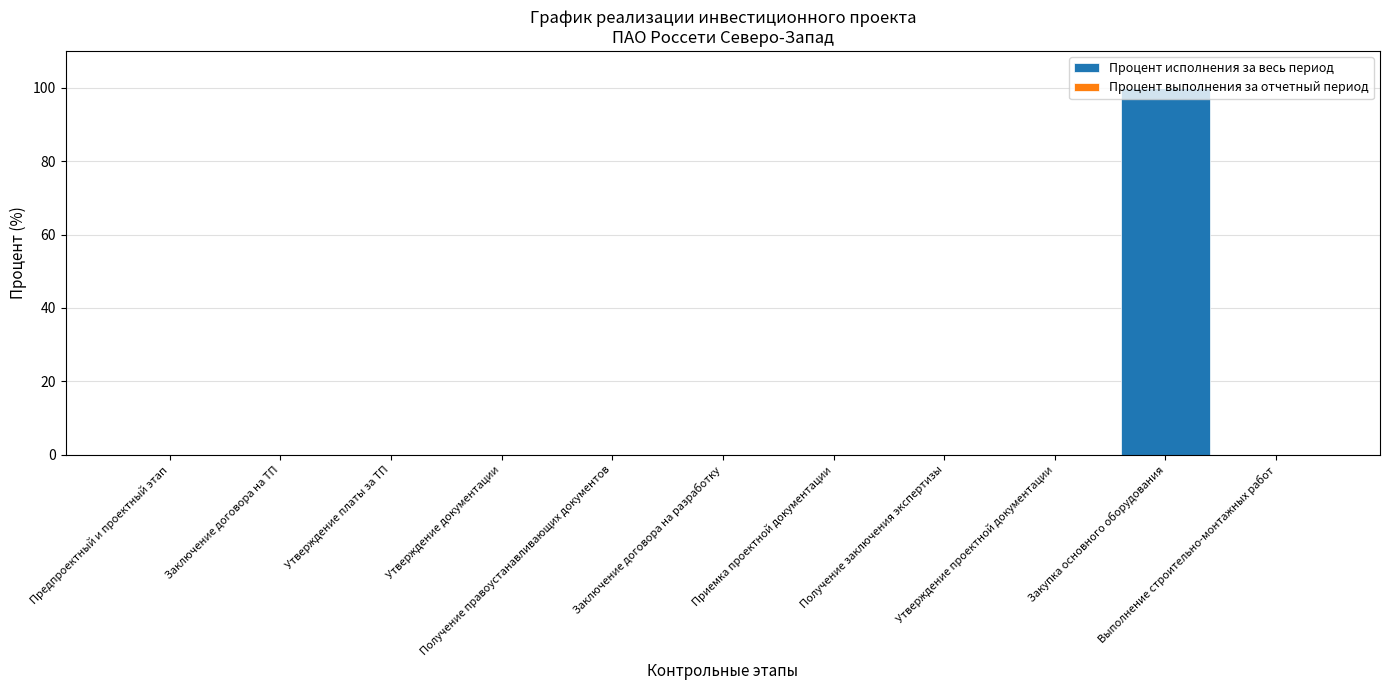

What is the maximum value shown in the chart?

100